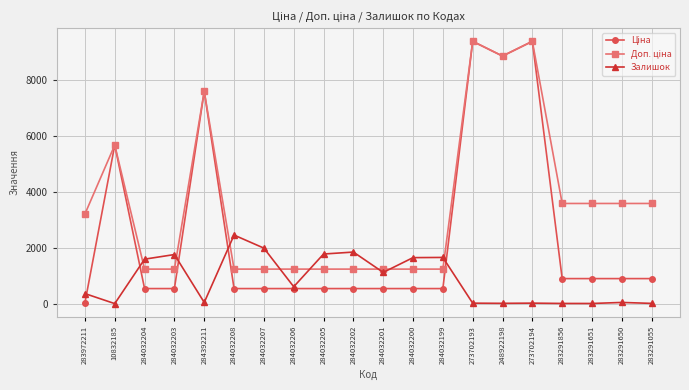

True or false: Залишок has more than 1 interior local peaks.

True